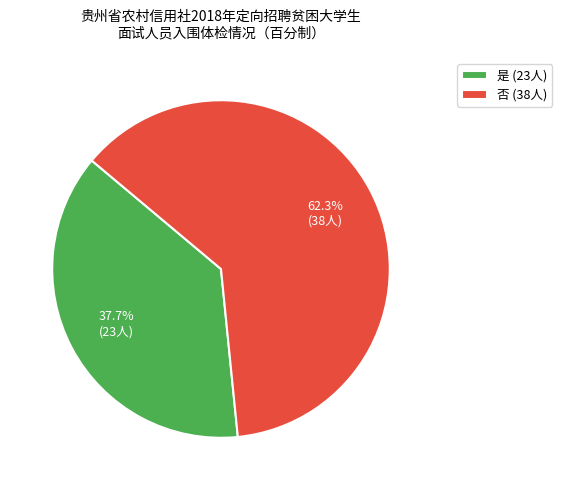

To the nearest percent, what is the combined percentage of 是 and 否?

100%